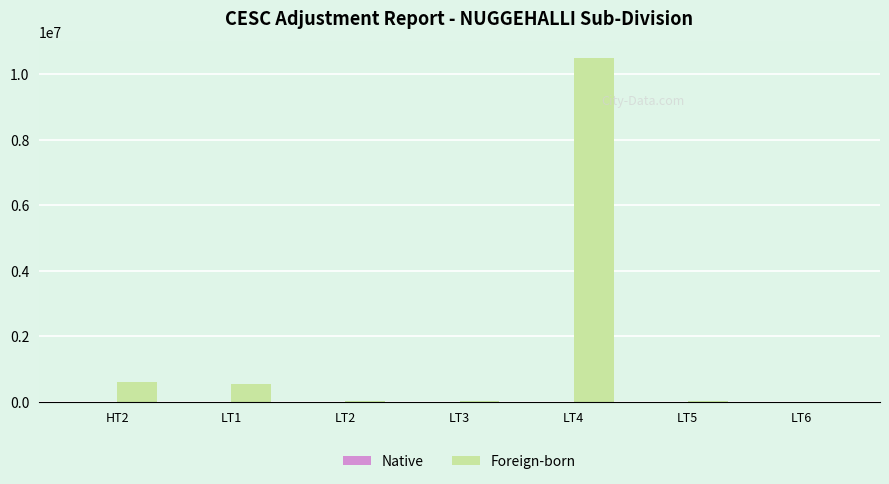

What is the sum of all values?

11648209.9